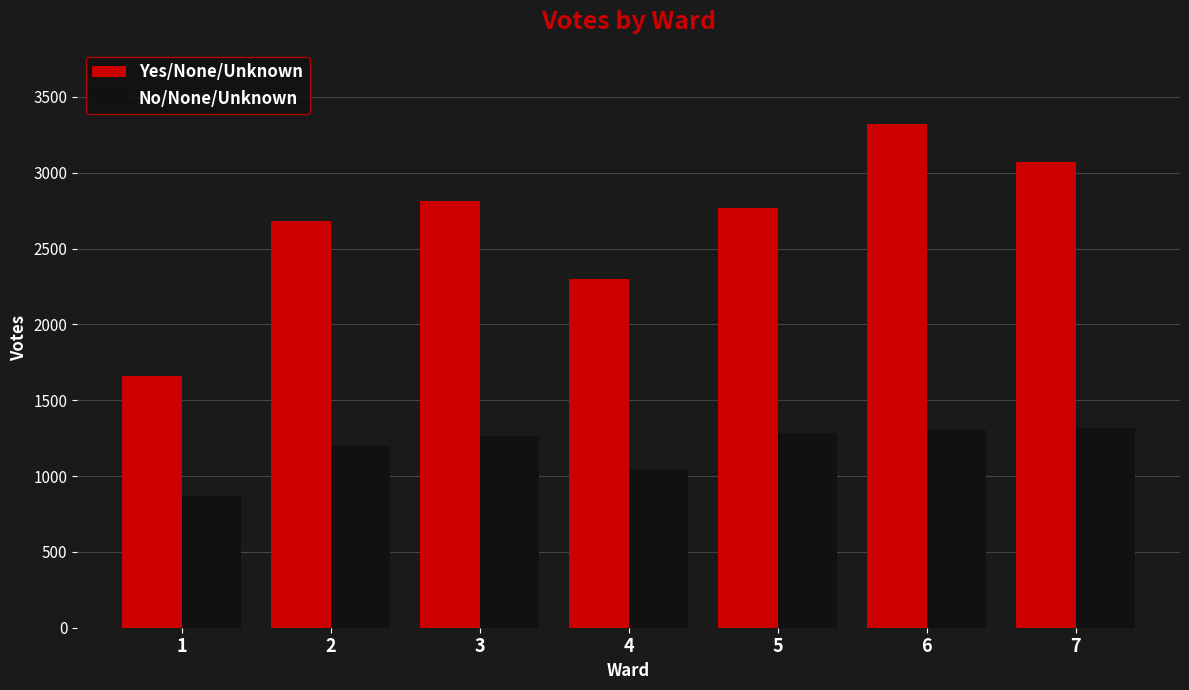

Are the bars grouped side by side (vs. stacked)?

Yes